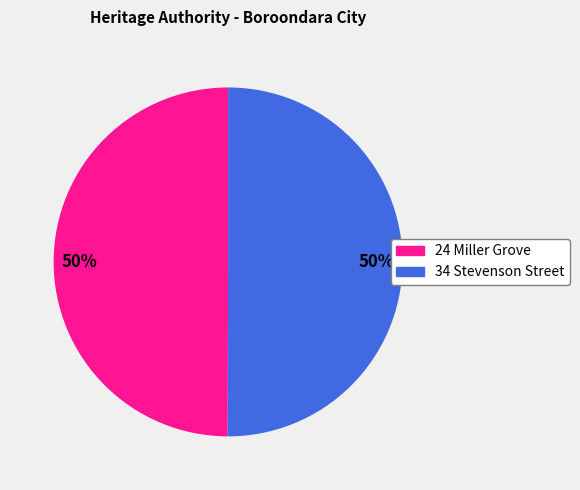

Is it true that 24 Miller Grove is 39% of the pie?

False